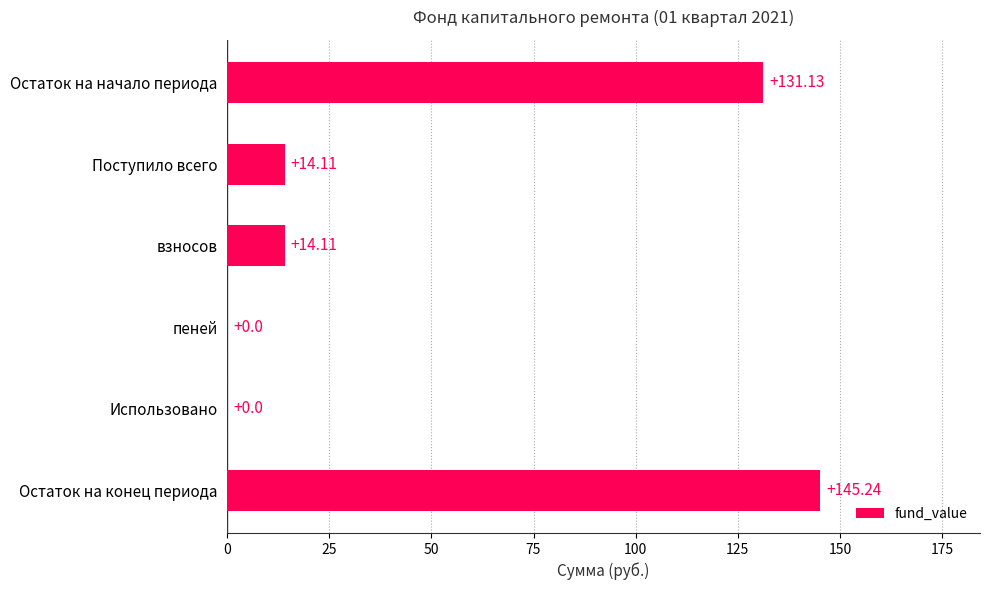

Between Остаток на конец периода and Остаток на начало периода, which is larger?

Остаток на конец периода